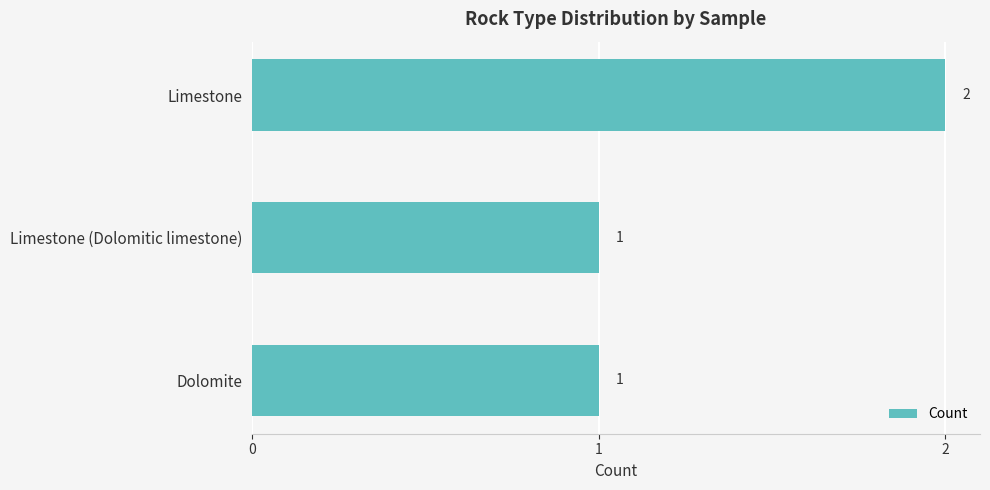

How many values are between 1 and 2?

3